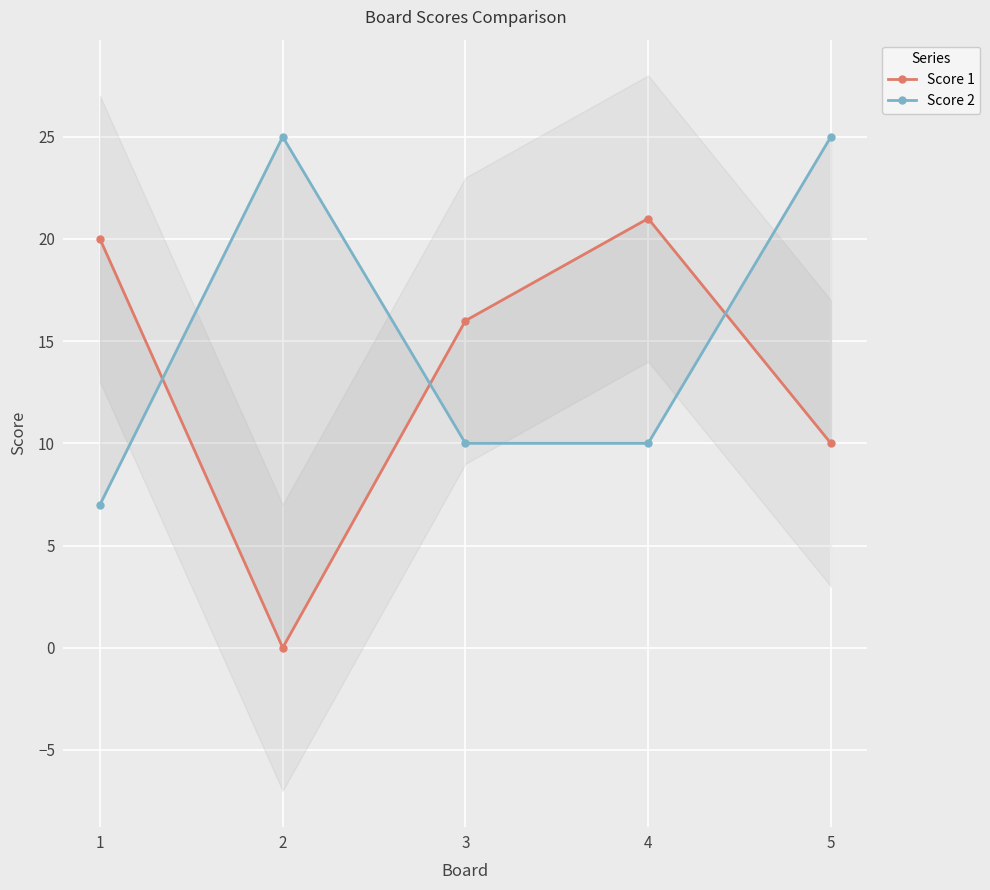

True or false: Score 2 has more than 2 interior local peaks.

False